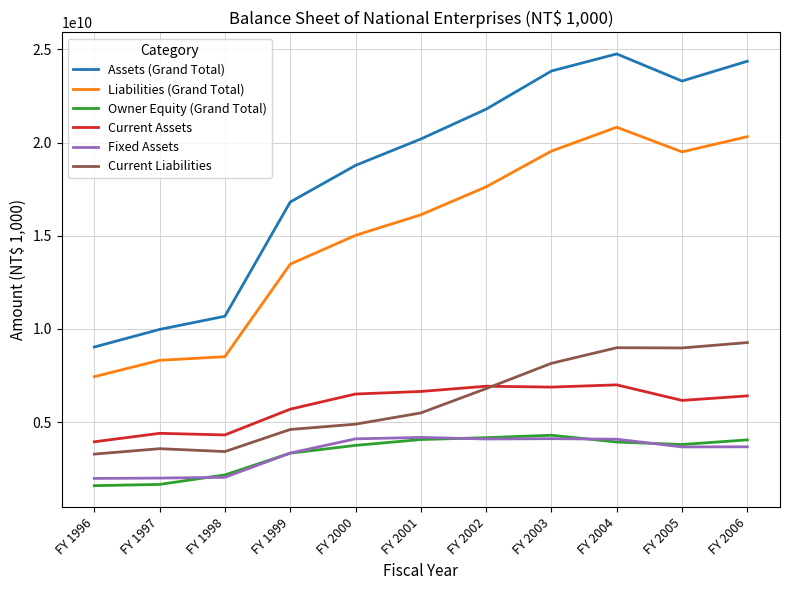

What is the total value across all series at FY 2001?

56696325971